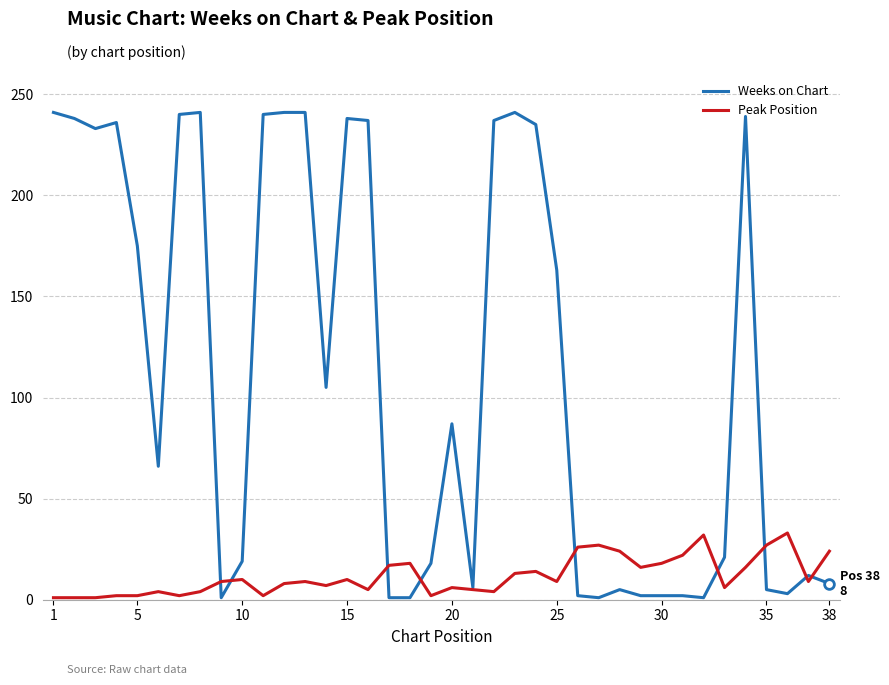

Which series has the largest range (max minus min)?

Weeks on Chart